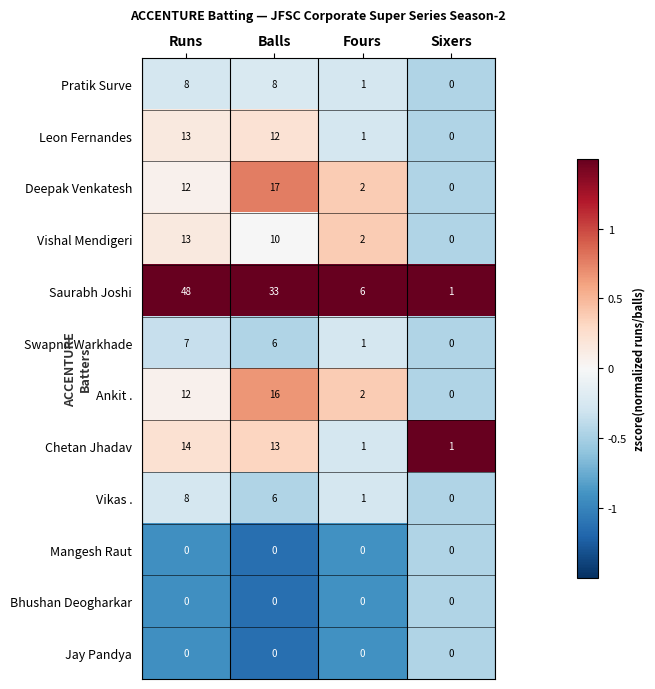

What is the greatest value displayed?

48